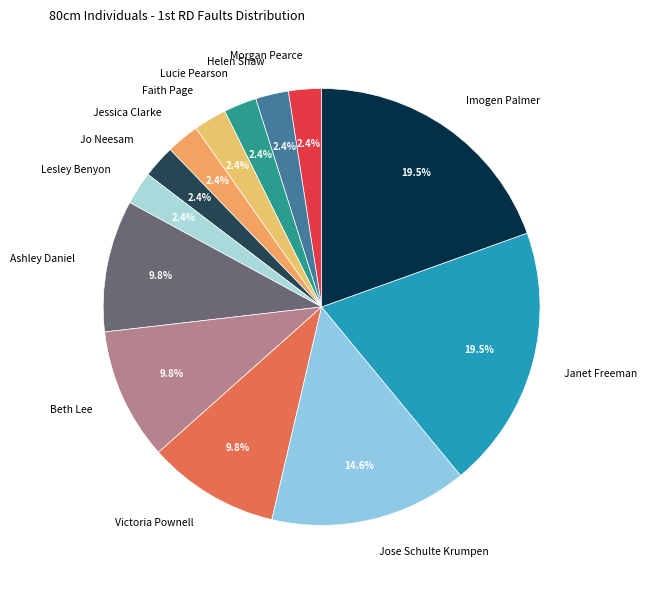

Is Jose Schulte Krumpen the majority of the pie?

No